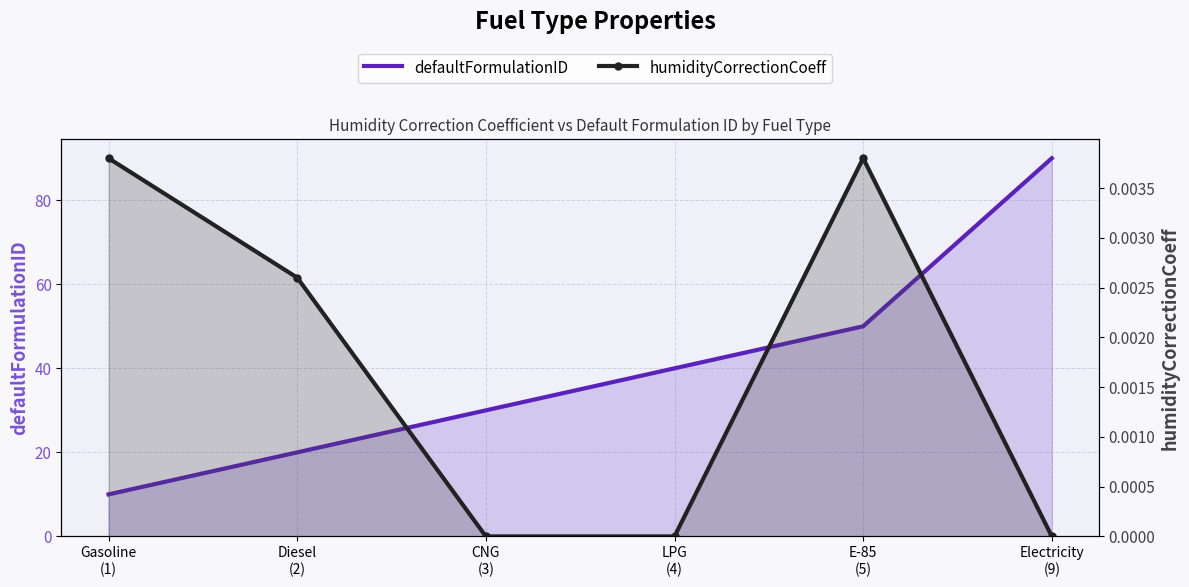

What is the greatest value displayed?

90.0